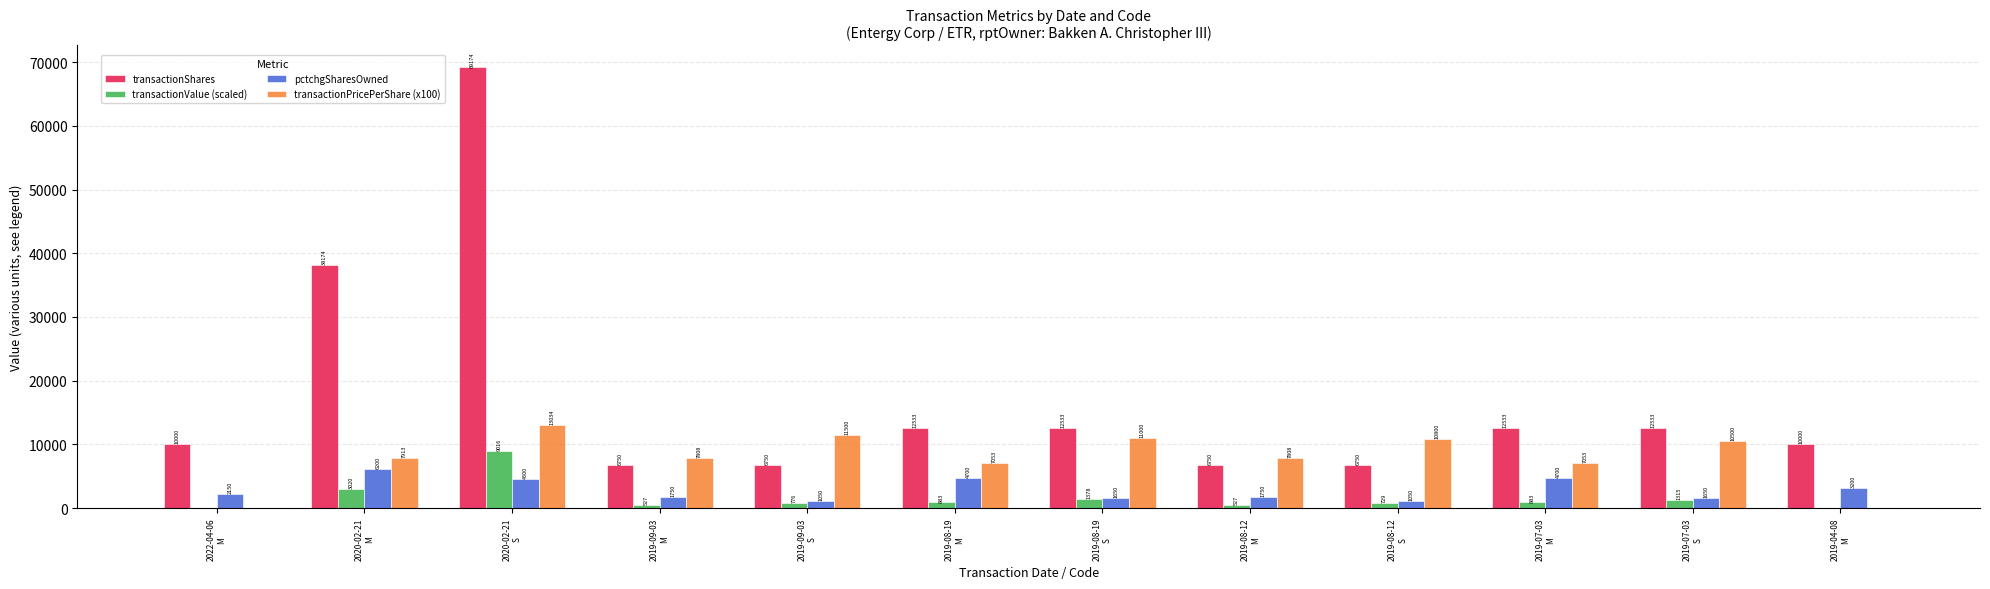

Are the bars horizontal?

No